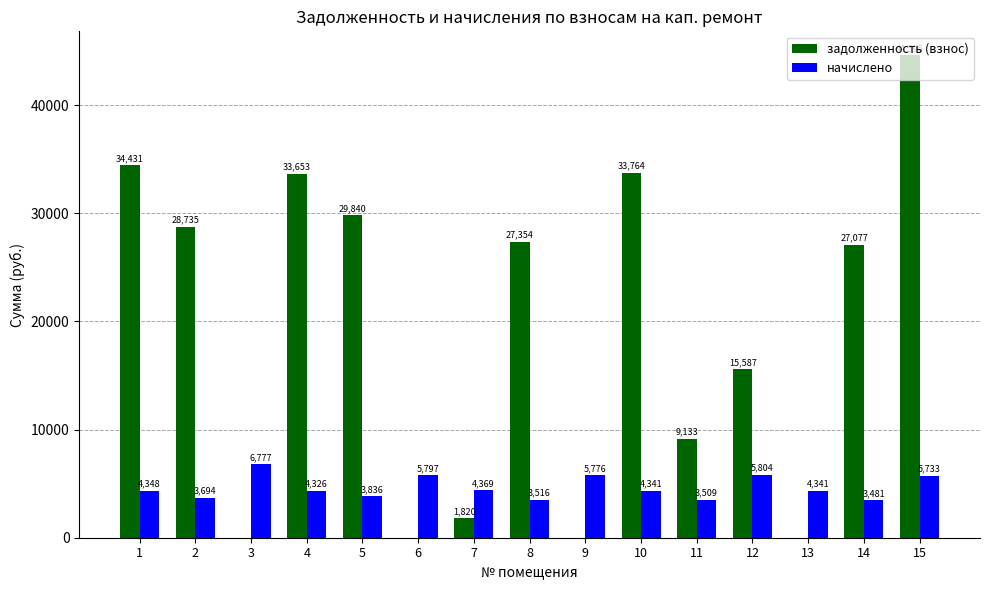

Is it true that задолженность (взнос) equals 20428.3 at 12?

False